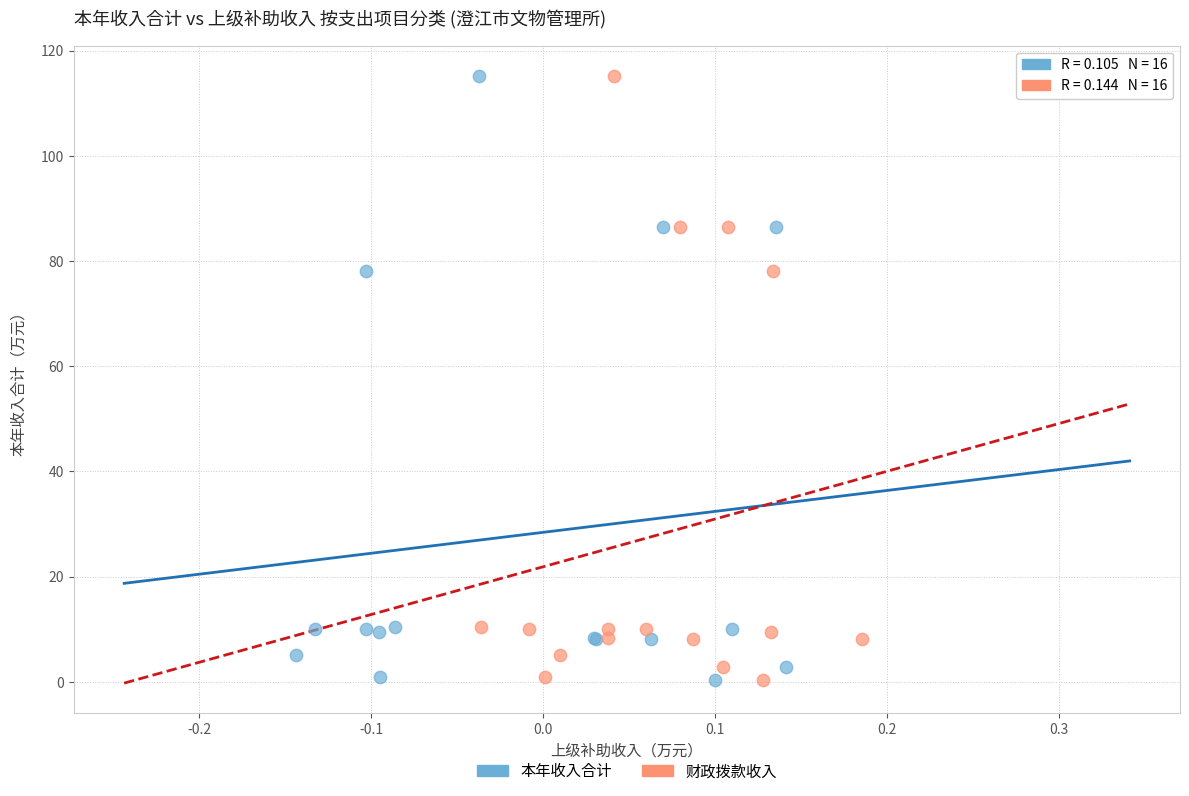

What are all the series names shown in the legend?

本年收入合计, 财政拨款收入